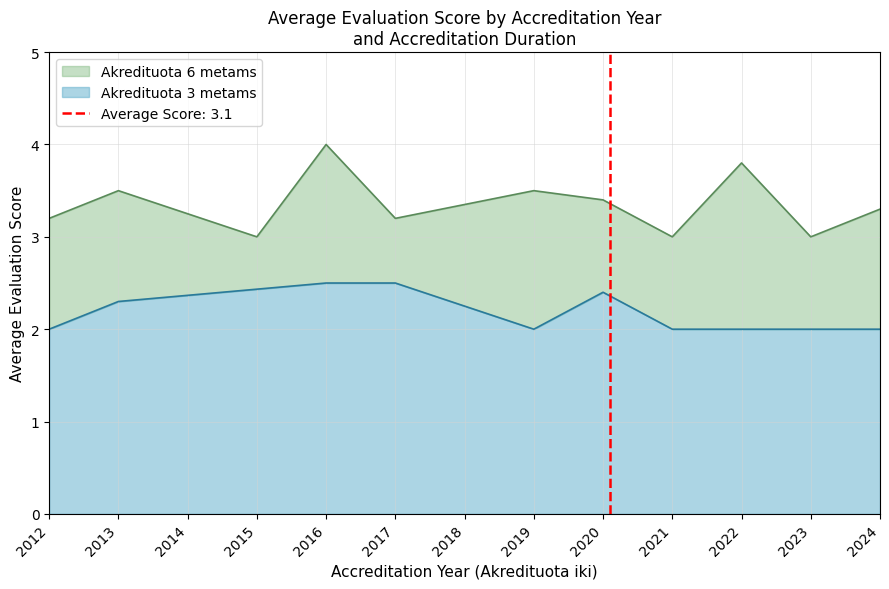

Does the chart have visible grid lines?

Yes